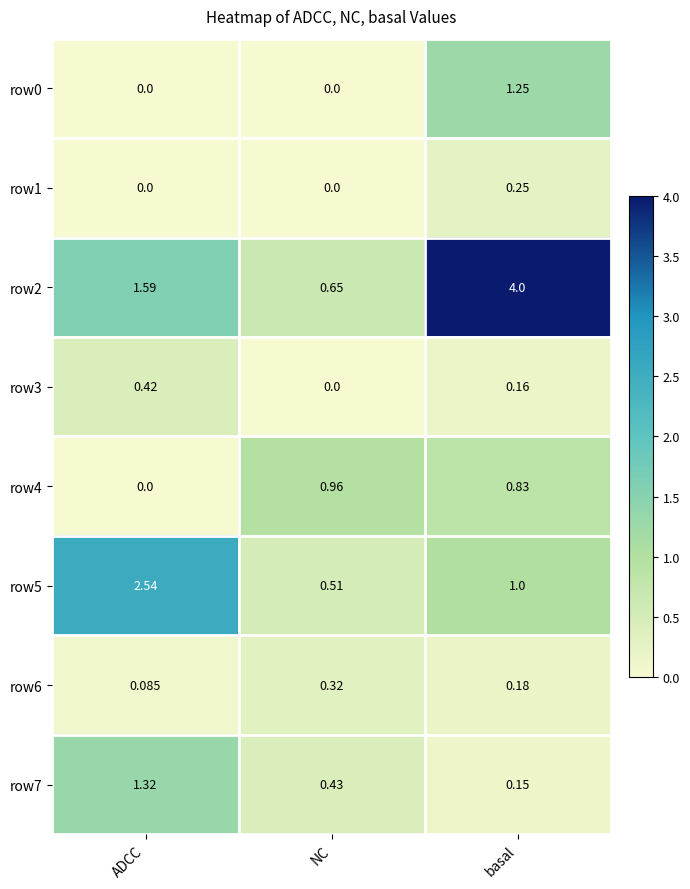

Is the value of row0 at NC greater than the value of row2 at basal?

No